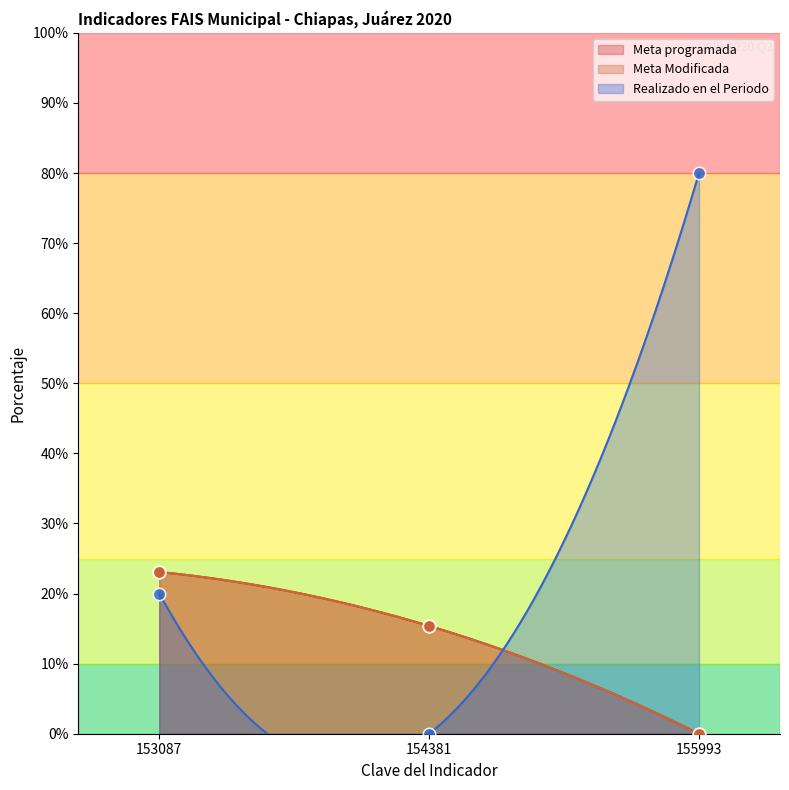

What are all the series names shown in the legend?

Meta programada, Meta Modificada, Realizado en el Periodo